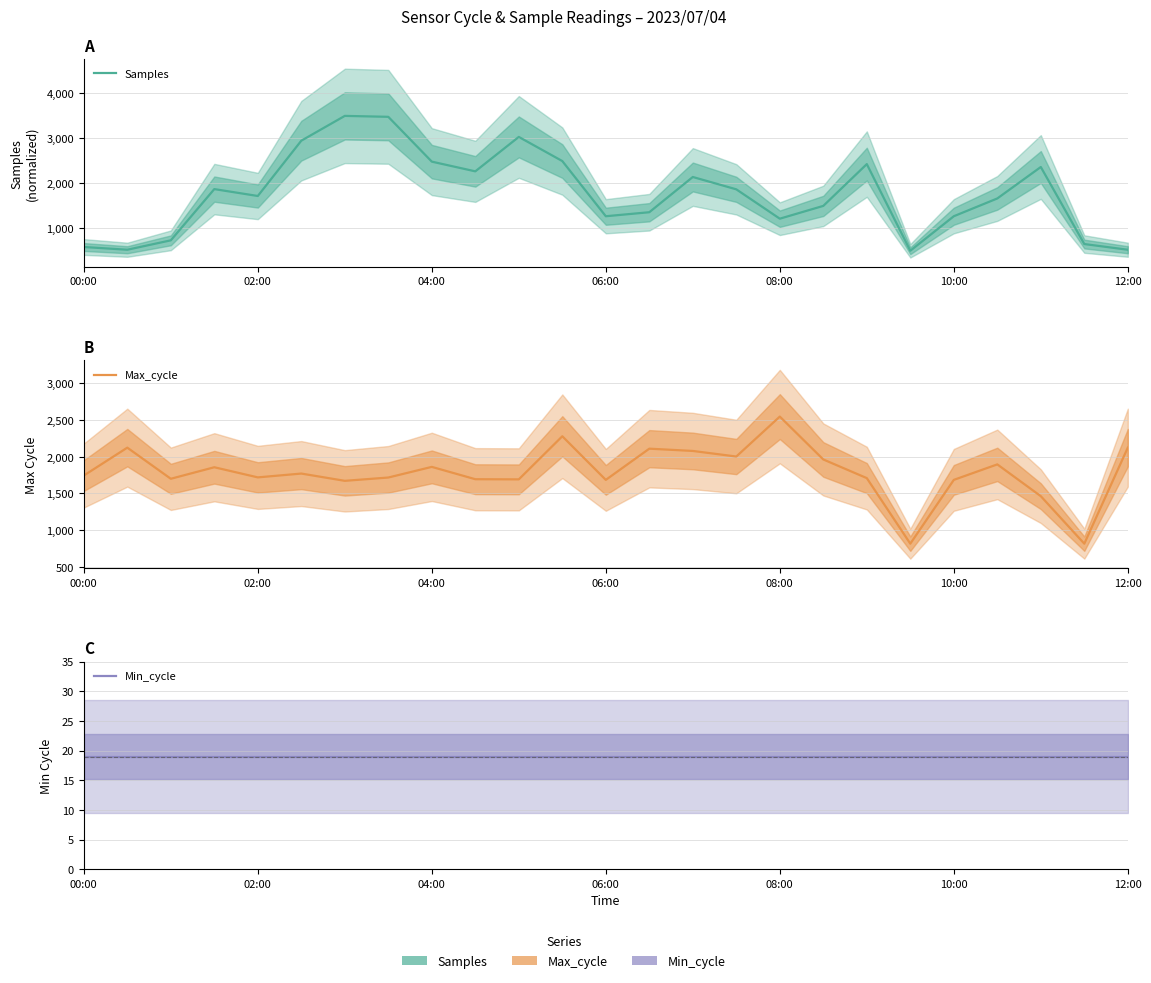

True or false: Min_cycle and Max_cycle cross at least once.

False